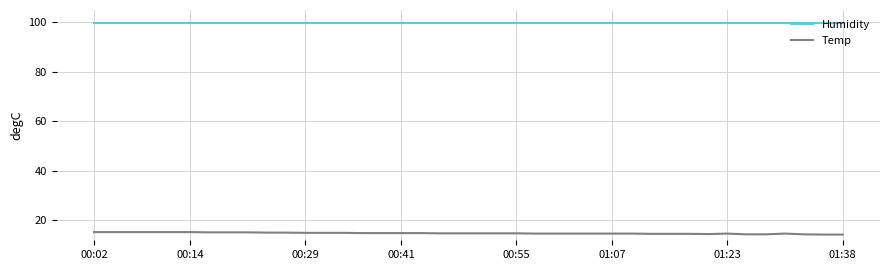

True or false: Temp and Humidity cross at least once.

False